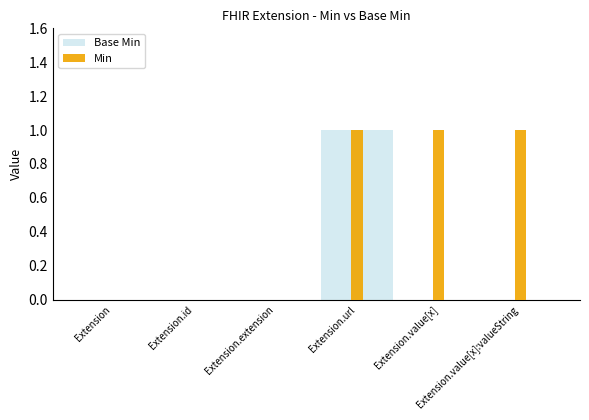

Reading left to right, list all the values displayed in this chart.

Base Min: 0	0	0	1	0	0
Min: 0	0	0	1	1	1